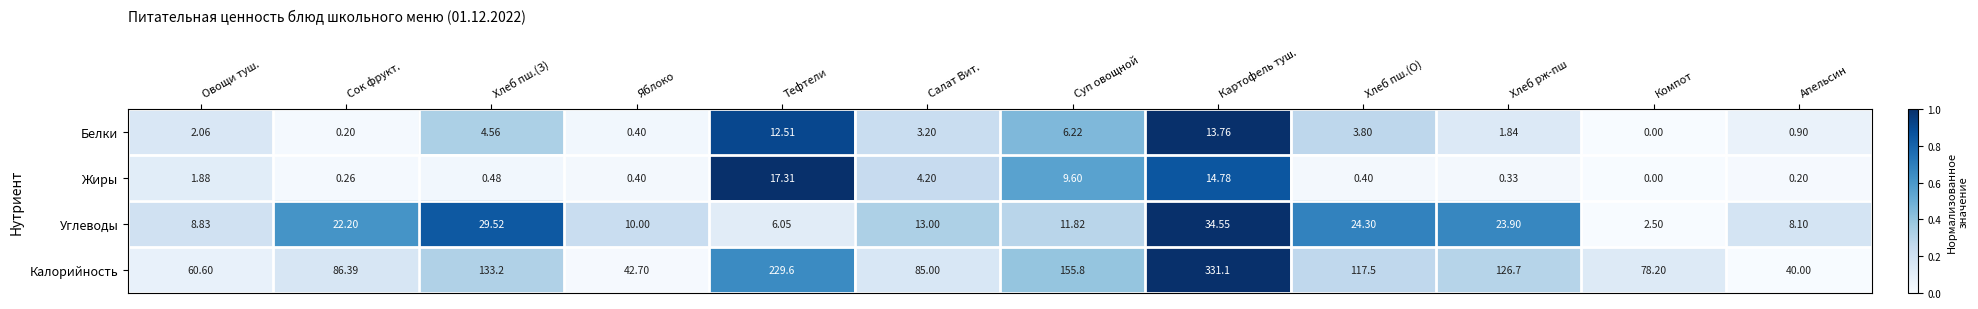

At which label is Белки closest to 6?

Суп овощной